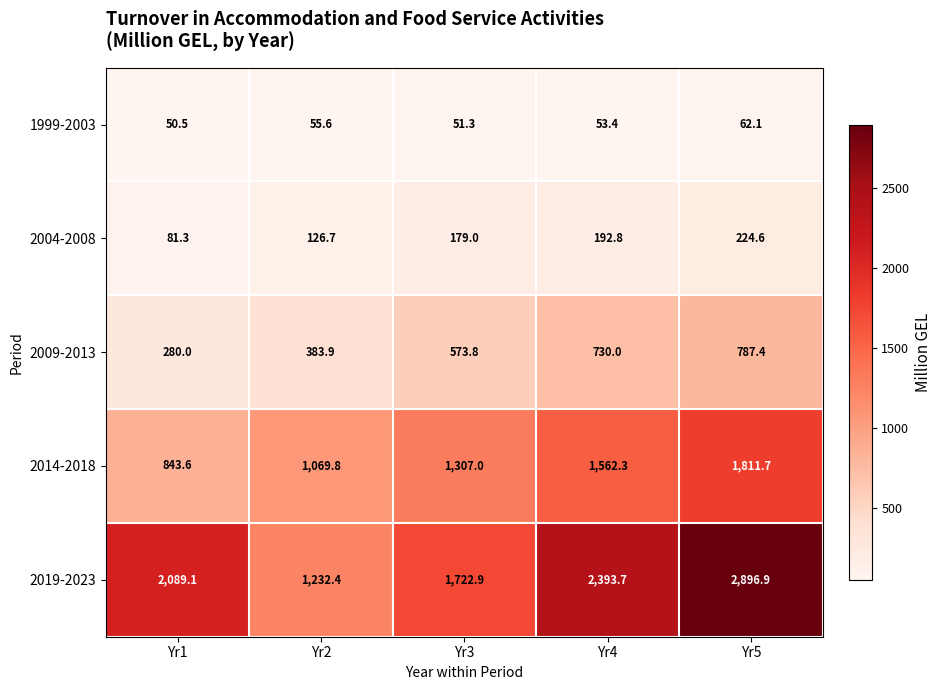

What is the difference between the highest and lowest values at Yr3?

1671.6